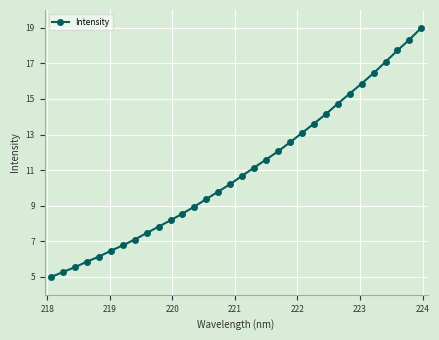

What is the smallest value displayed?

5.0